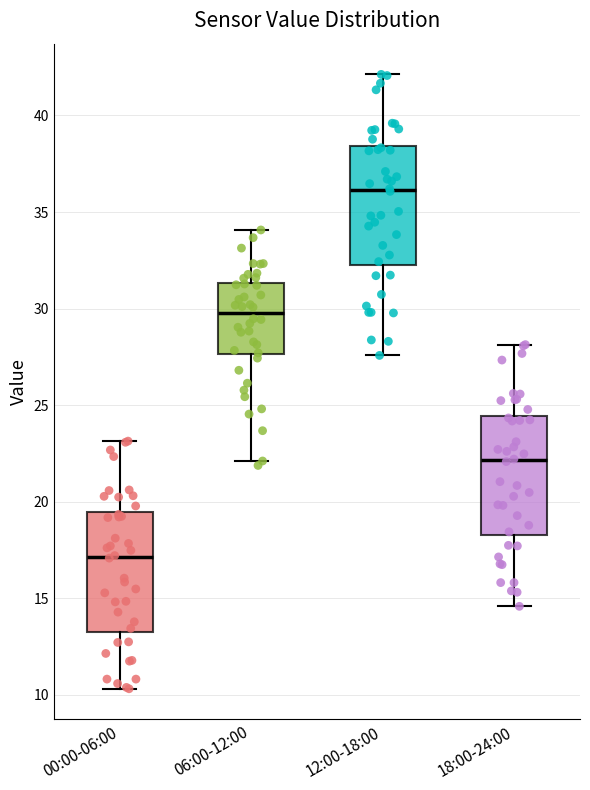

Reading left to right, transcribe this box plot: for each box, give where its median line is, the range the box spans, and where its two whiskers end, as read against the y-axis. The values are not printed on the chart, so give them approximately, as read against the axis.

00:00-06:00: median 17.0, box 13.5 to 19.5, whiskers 10.5 to 23.0
06:00-12:00: median 30.0, box 27.5 to 31.5, whiskers 22.0 to 34.0
12:00-18:00: median 36.0, box 32.5 to 38.5, whiskers 27.5 to 42.0
18:00-24:00: median 22.0, box 18.5 to 24.5, whiskers 14.5 to 28.0